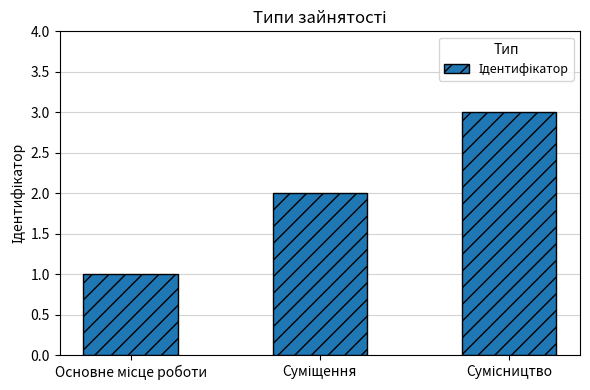

What is the greatest value displayed?

3